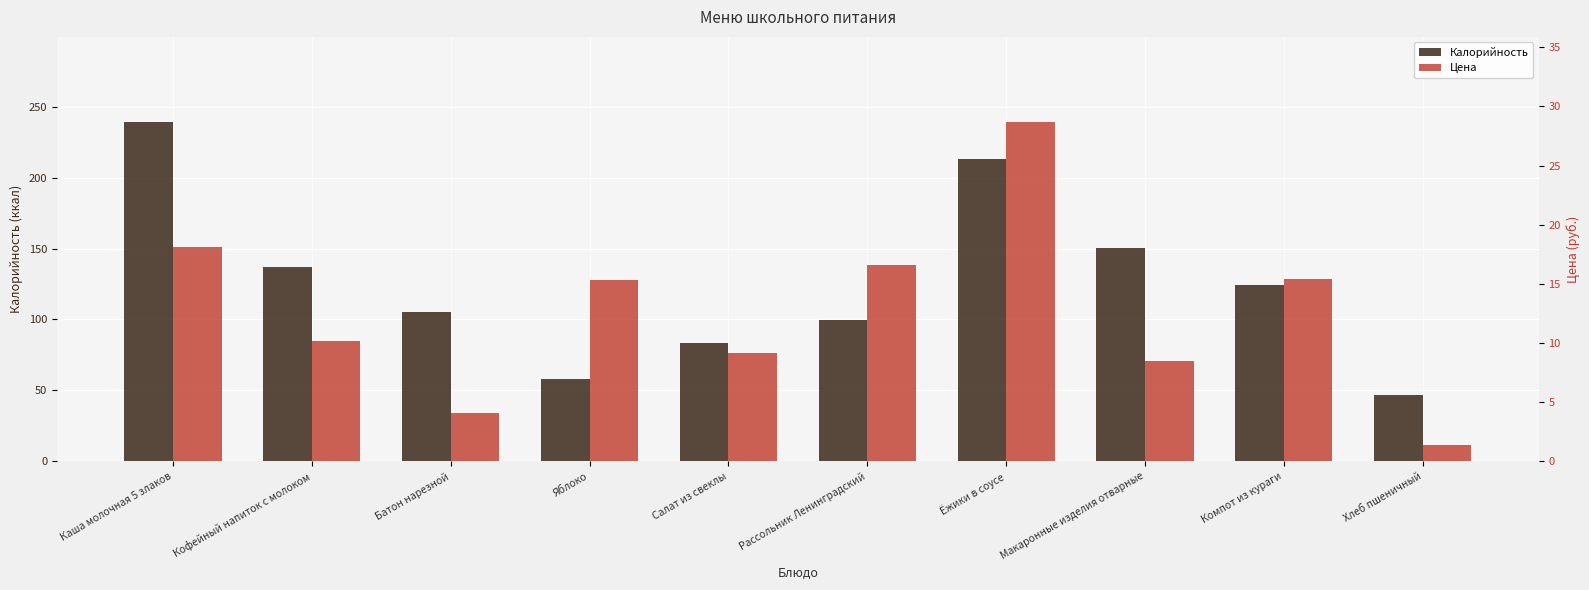

Is it true that Цена equals 27.8 at Каша молочная 5 злаков?

False